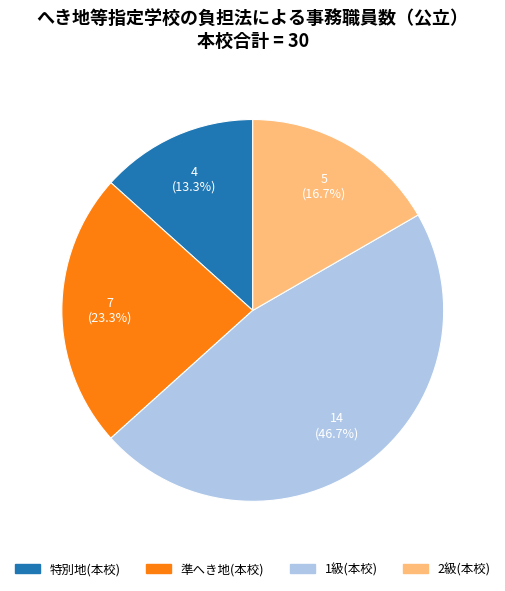

Which slice is the largest?

1級(本校)